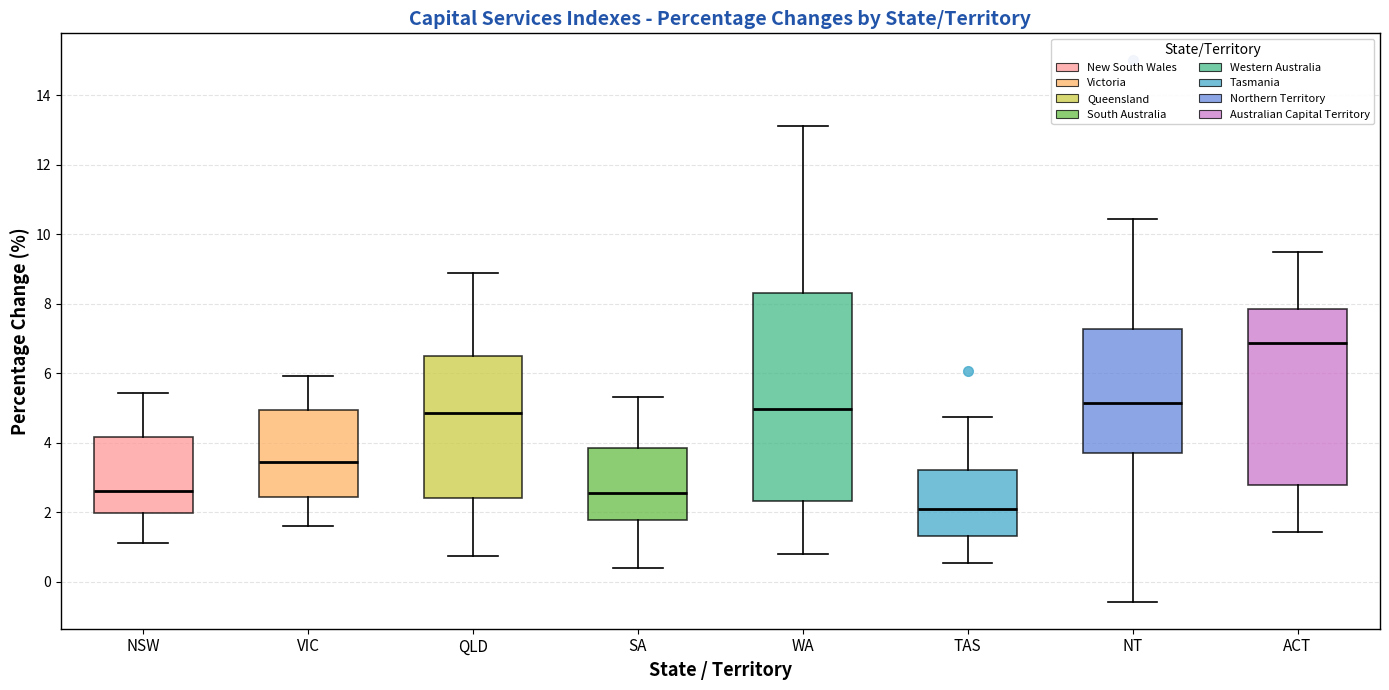

Where is the upper edge of the box for QLD on the y-axis? The values are not printed on the chart, so give them approximately, as read against the axis.

6.6